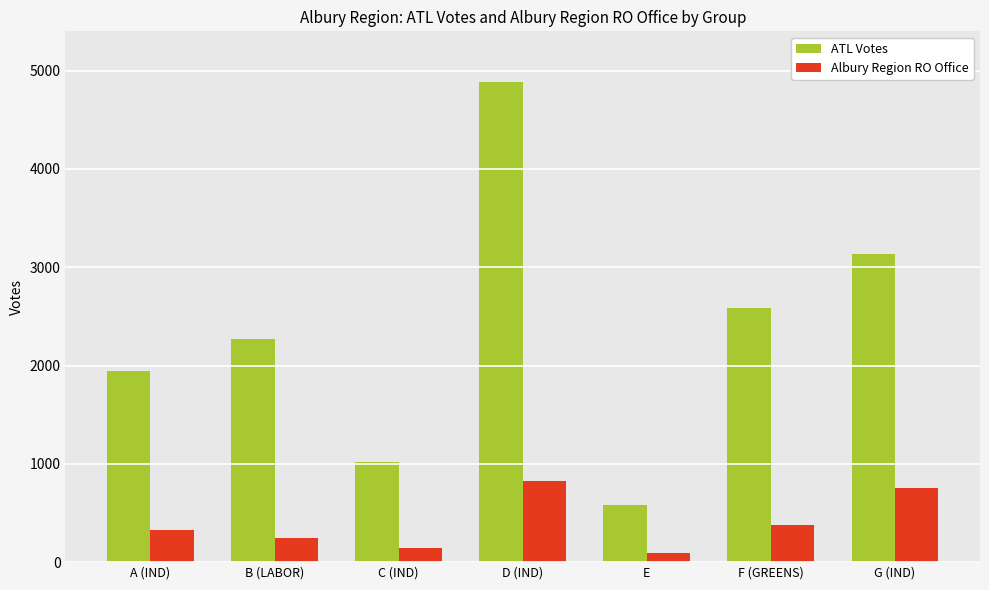

What are all the series names shown in the legend?

ATL Votes, Albury Region RO Office